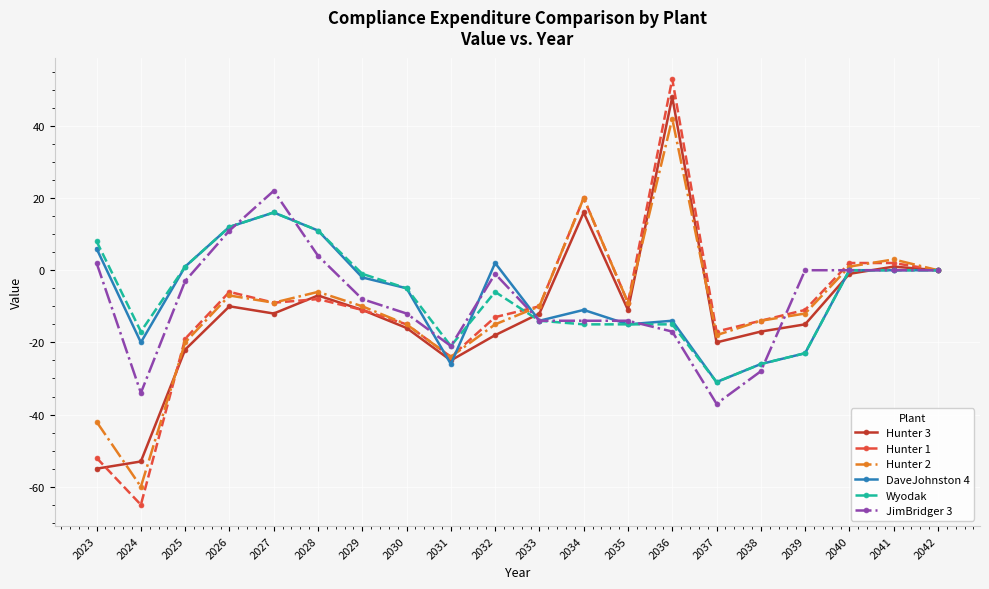

Is it true that Wyodak equals -30 at 2024?

False